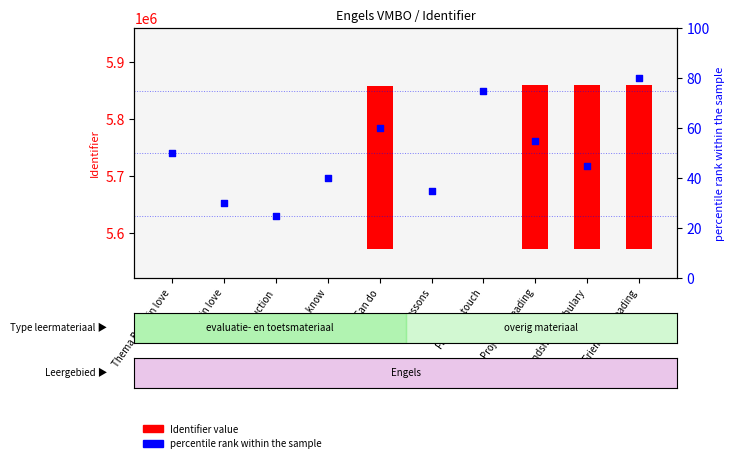

Is the value of percentile rank within the sample at Being in love greater than the value of Identifier value at Finishing touch?

Yes